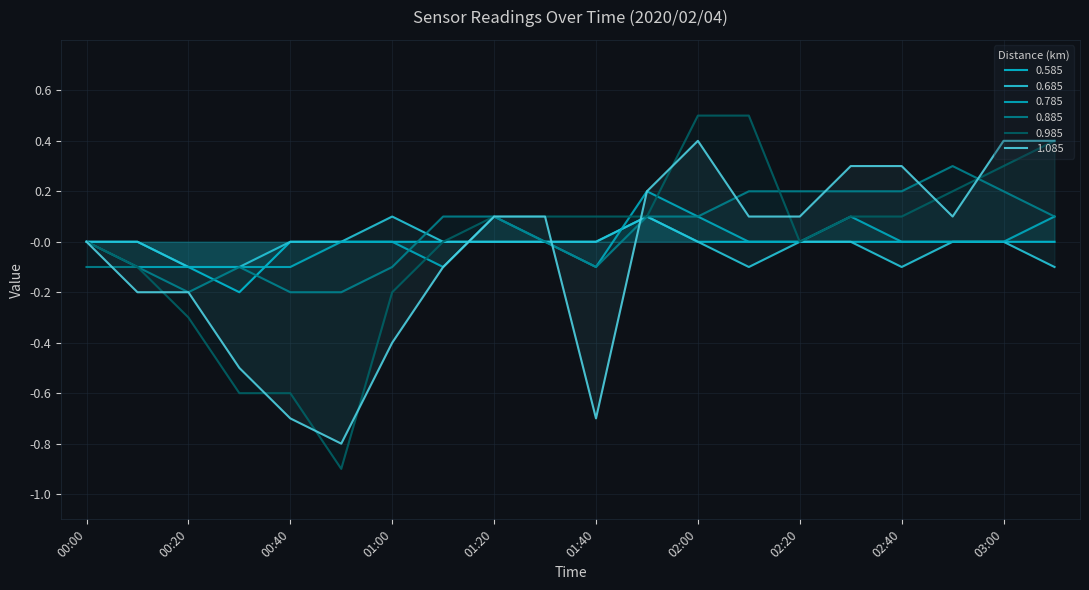

Count the 0.585 values in the range 0 to 1.

18